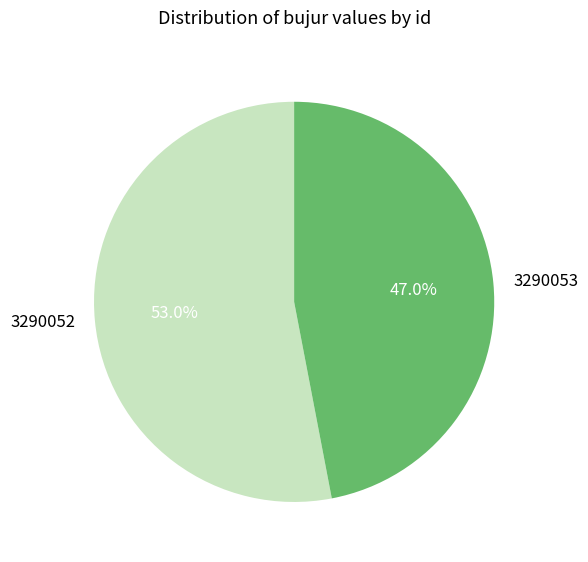

Rank the categories by value from lowest to highest.

3290053, 3290052